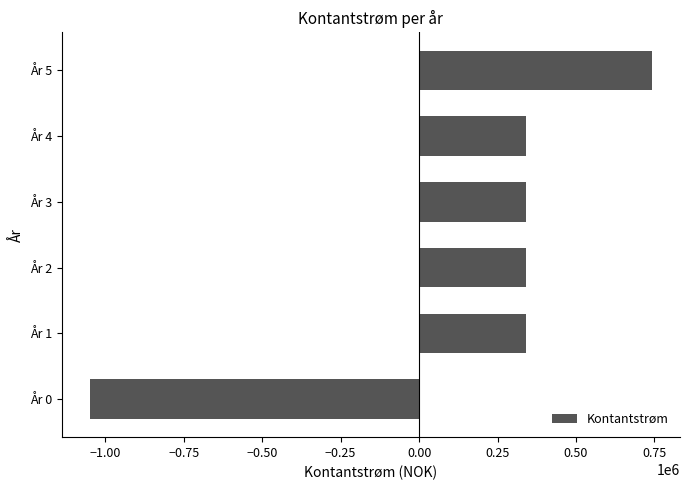

What is the change in value from År 3 to År 5?

+400000